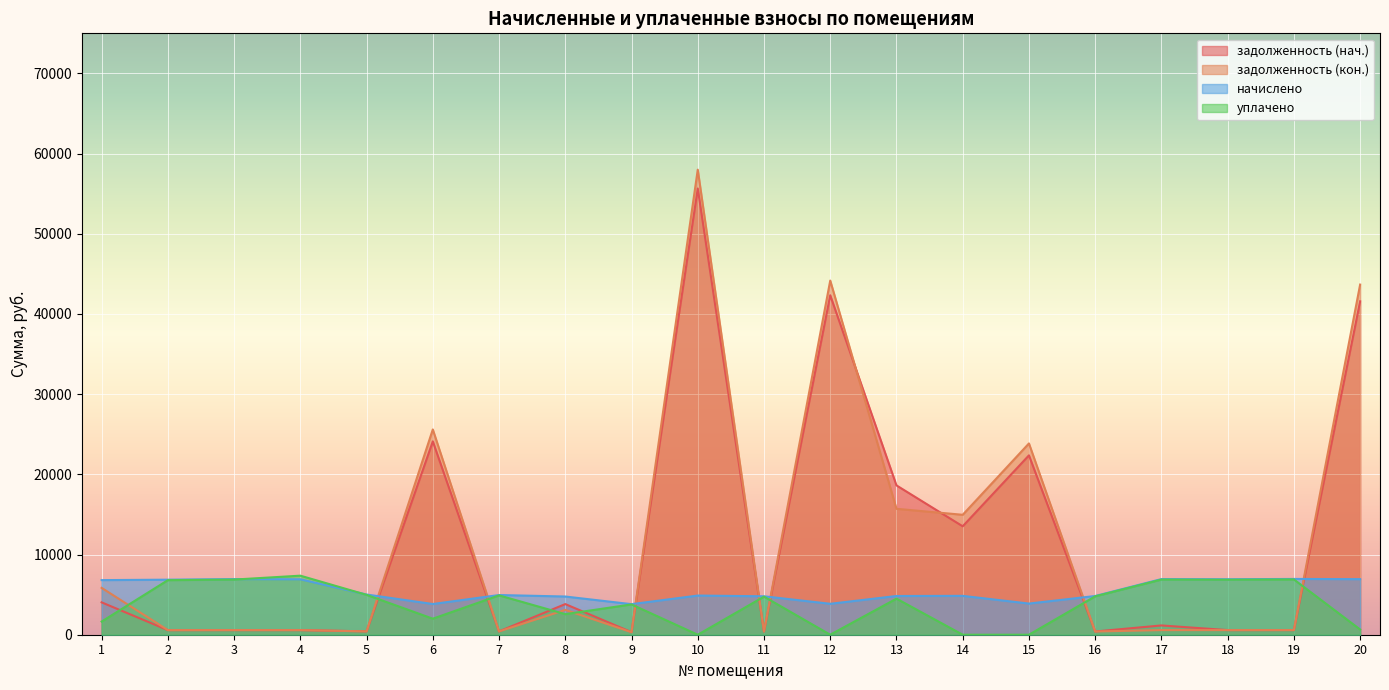

How many times do задолженность (нач.) and задолженность (кон.) cross each other?

3